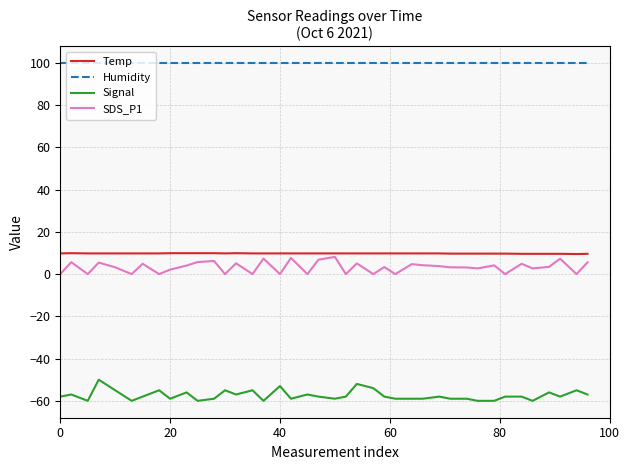

Which series has the largest total across all categories?

Humidity